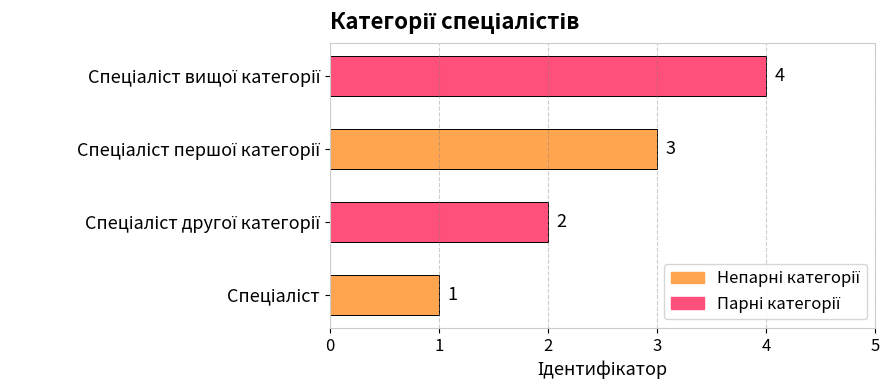

What is the maximum value shown in the chart?

4